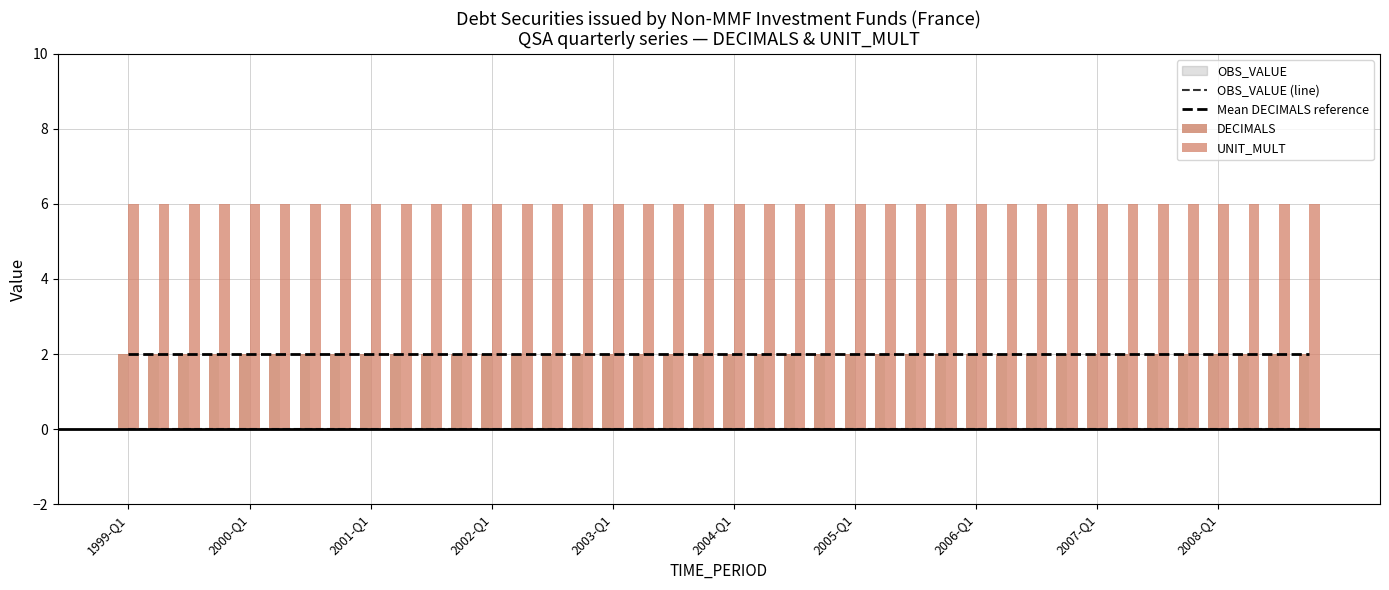

Which series has the largest range (max minus min)?

OBS_VALUE (line)